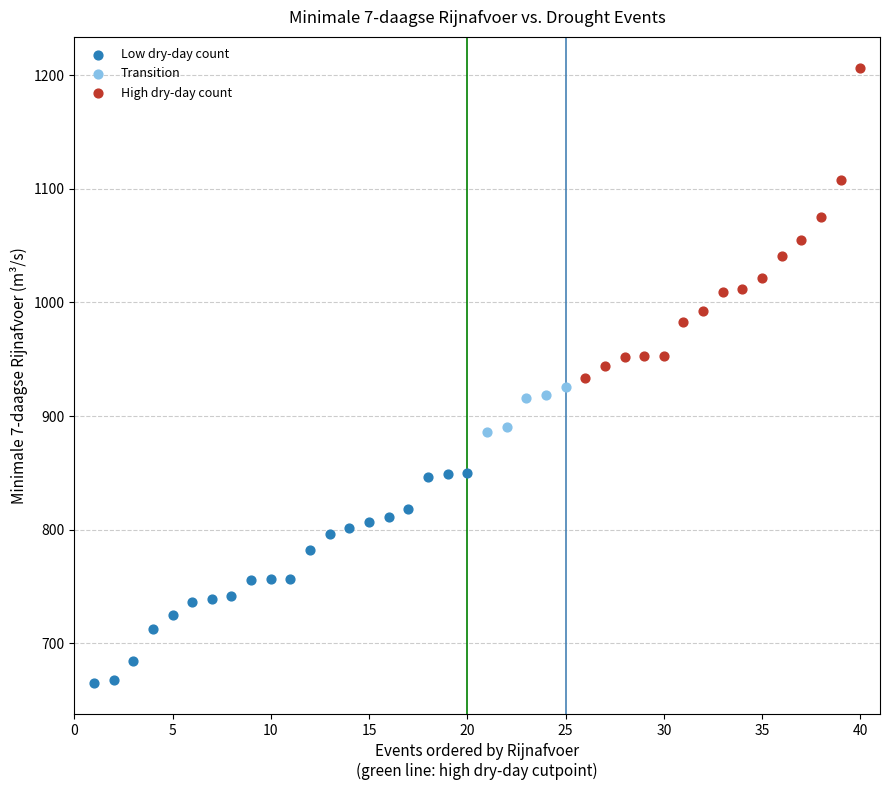

Which series reaches the minimum Y coordinate?

Low dry-day count